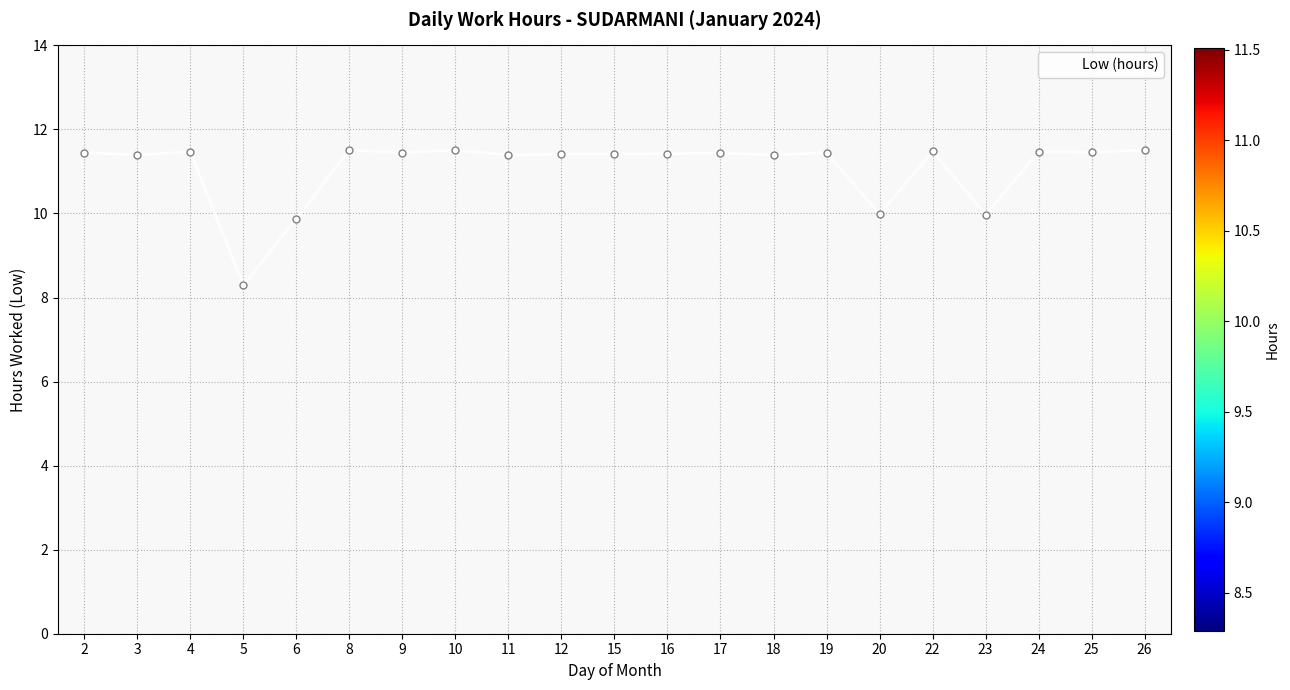

Read the value at 4.

11.5